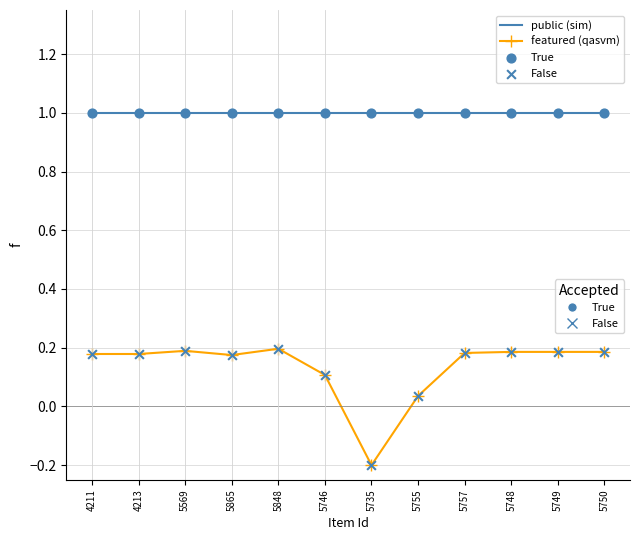

What is the total value across all series at 5569?

1.2